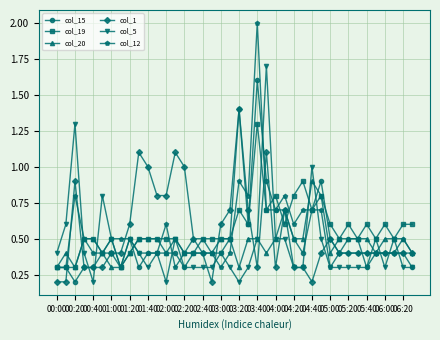

What is the difference between the second highest and minimum values in the col_12 series?

0.6